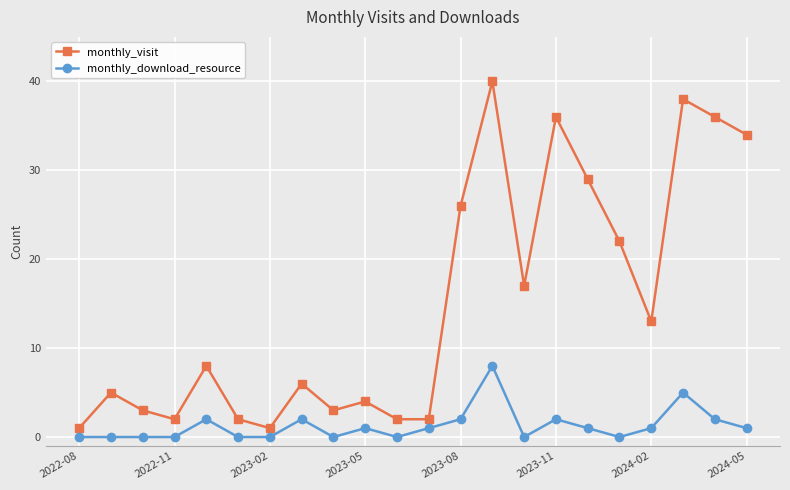

What is the value of the monthly_download_resource point at the 20th from the left?

5